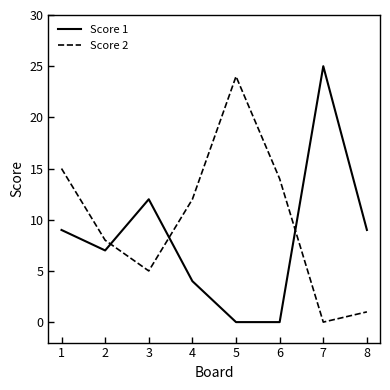

The value of Score 1 at 2 is 7. True or false?

True